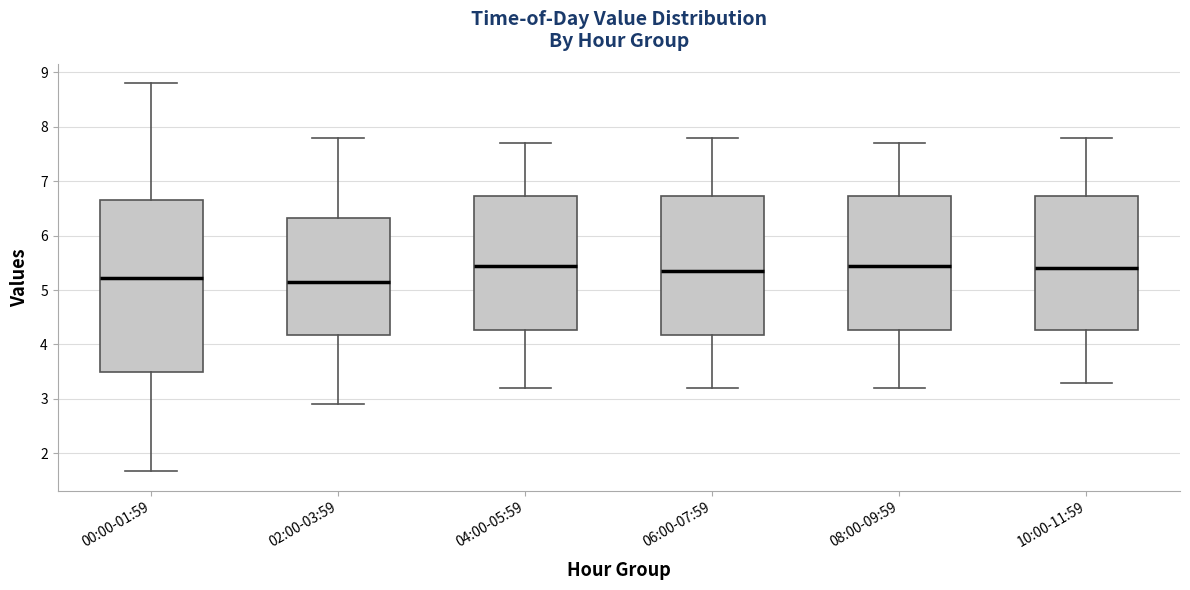

Comparing the boxes themselves (not the whiskers), which one is the tallest?

00:00-01:59